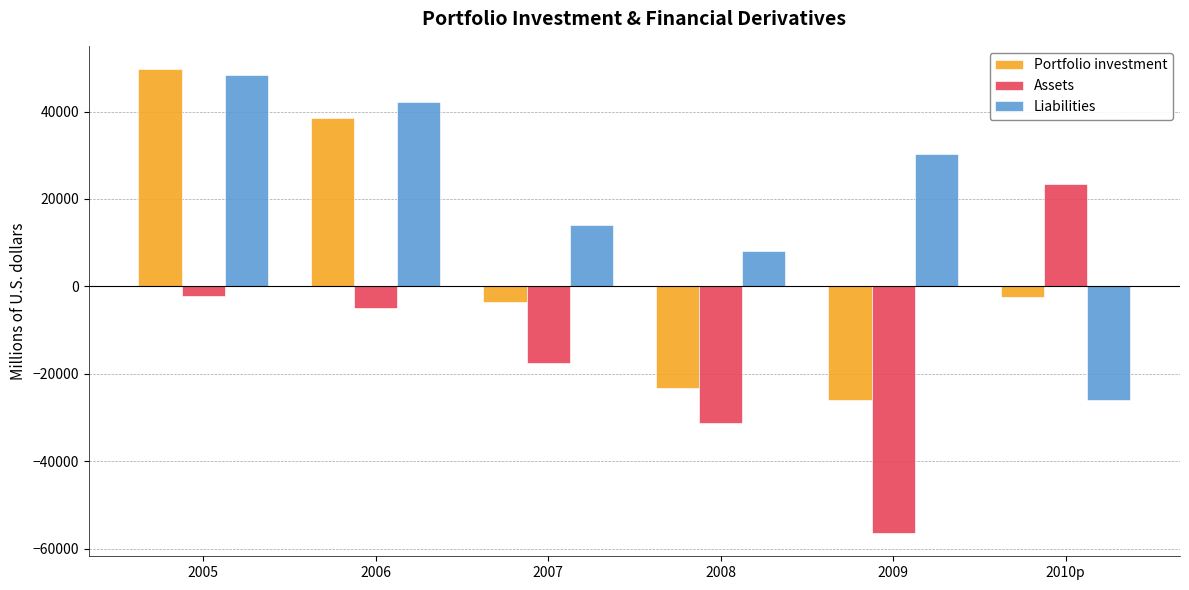

True or false: Liabilities has a value of 48292.2 at 2005.

True